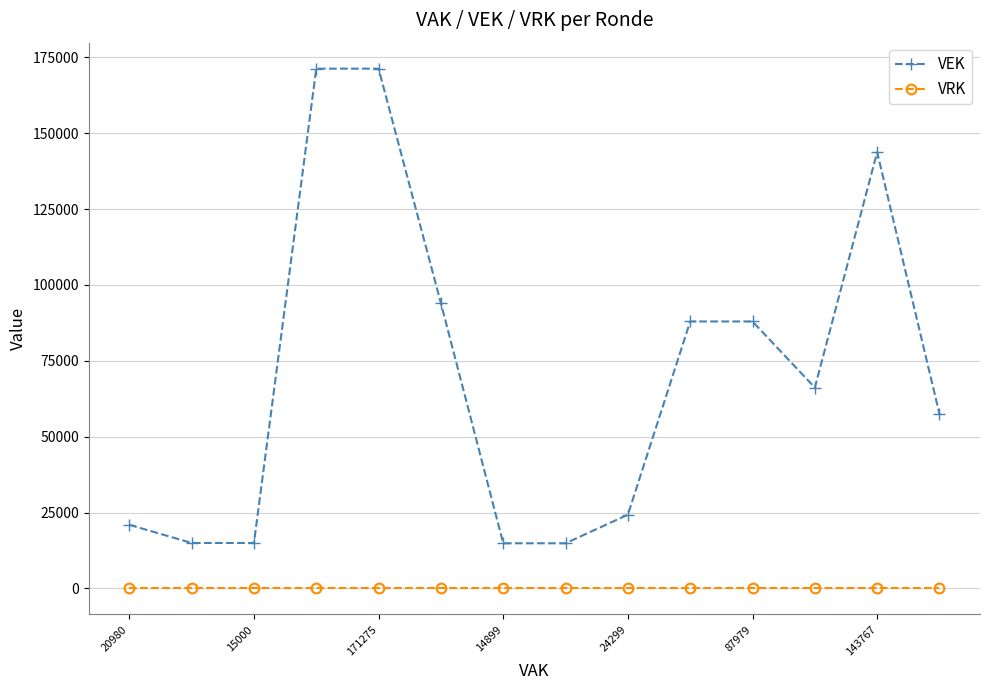

List the series in order of their overall mean, highest first.

VEK, VRK